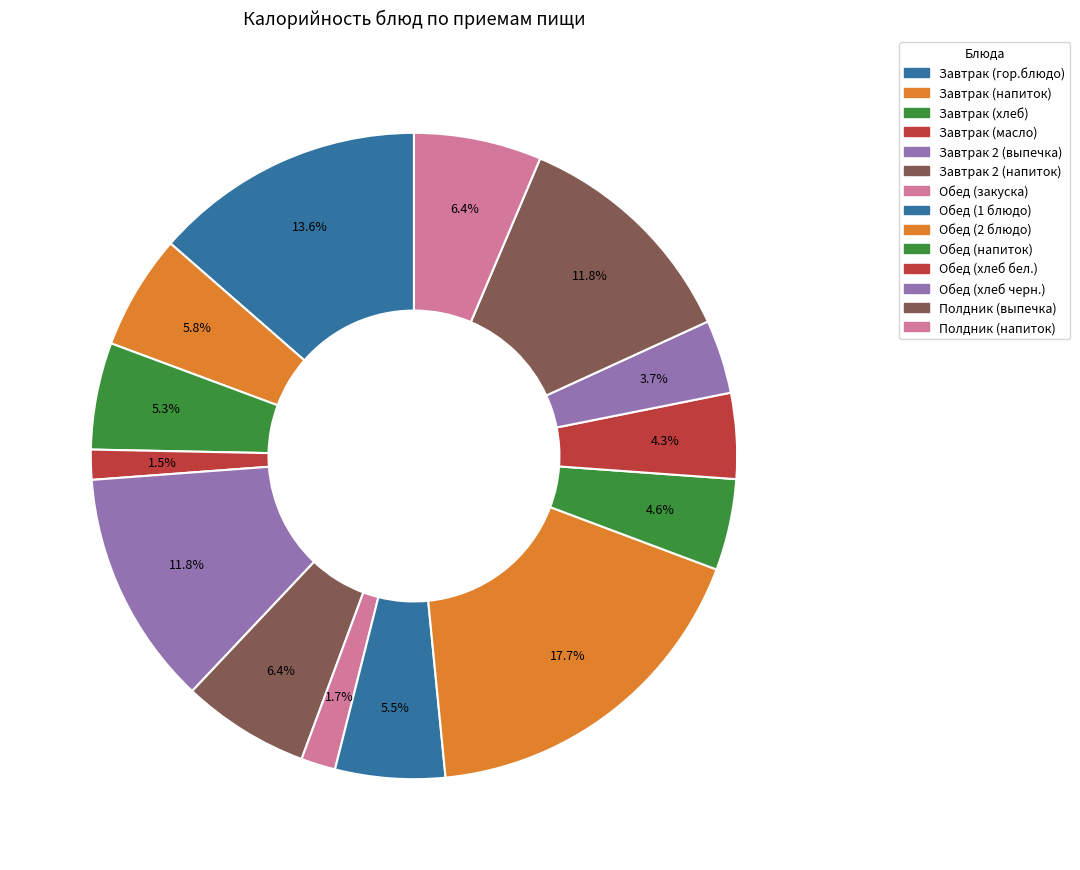

Count the number of slices in the pie.

14